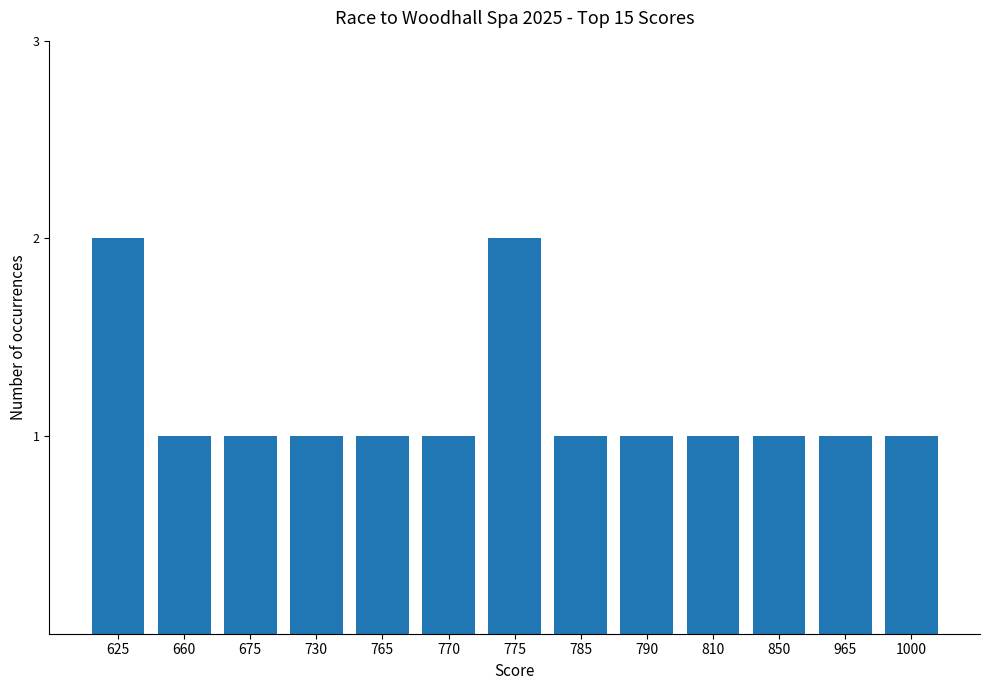

What is the ratio of the value at 765 to the value at 675?

1.0